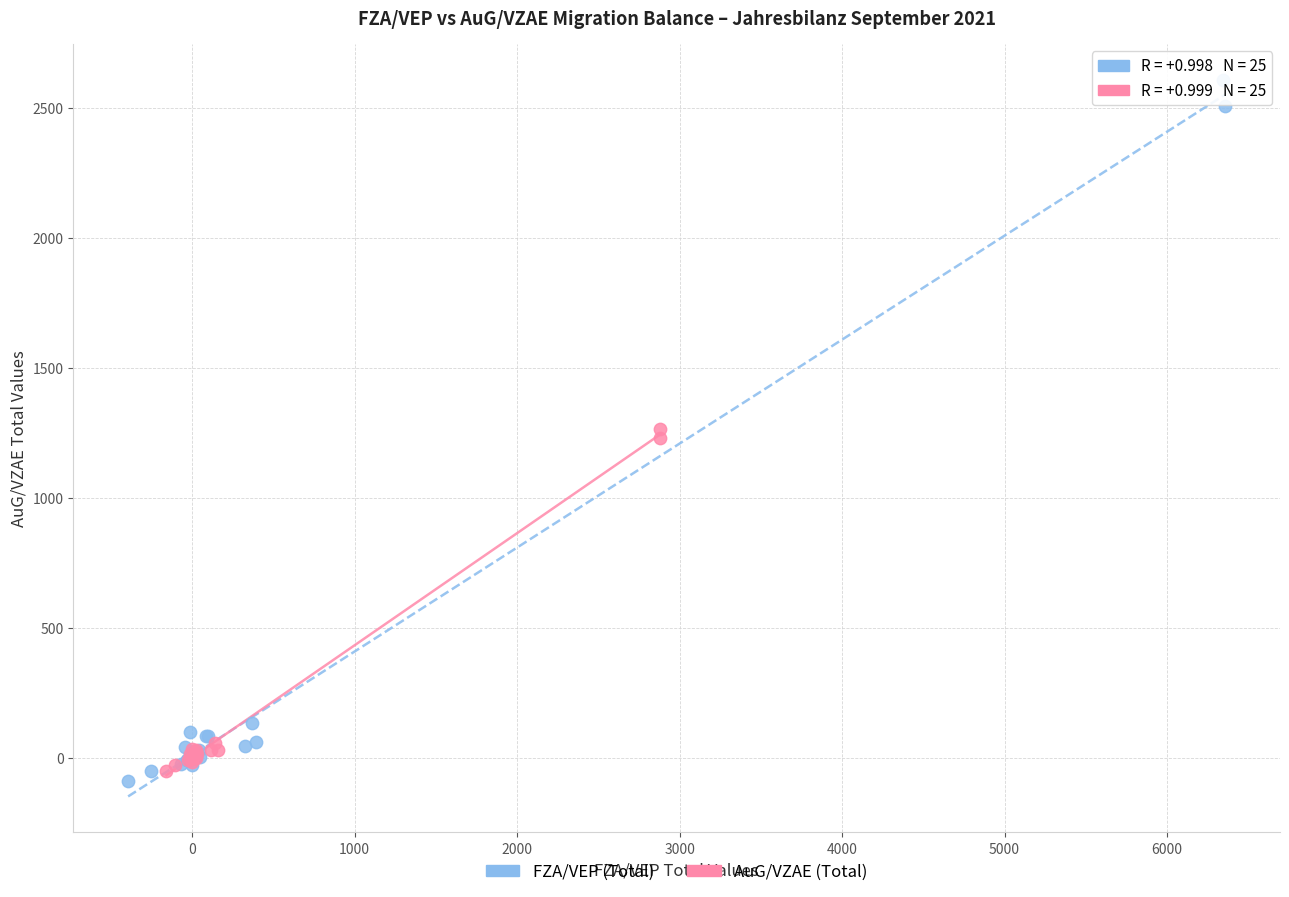

Which series reaches the maximum Y coordinate?

FZA/VEP (Total)